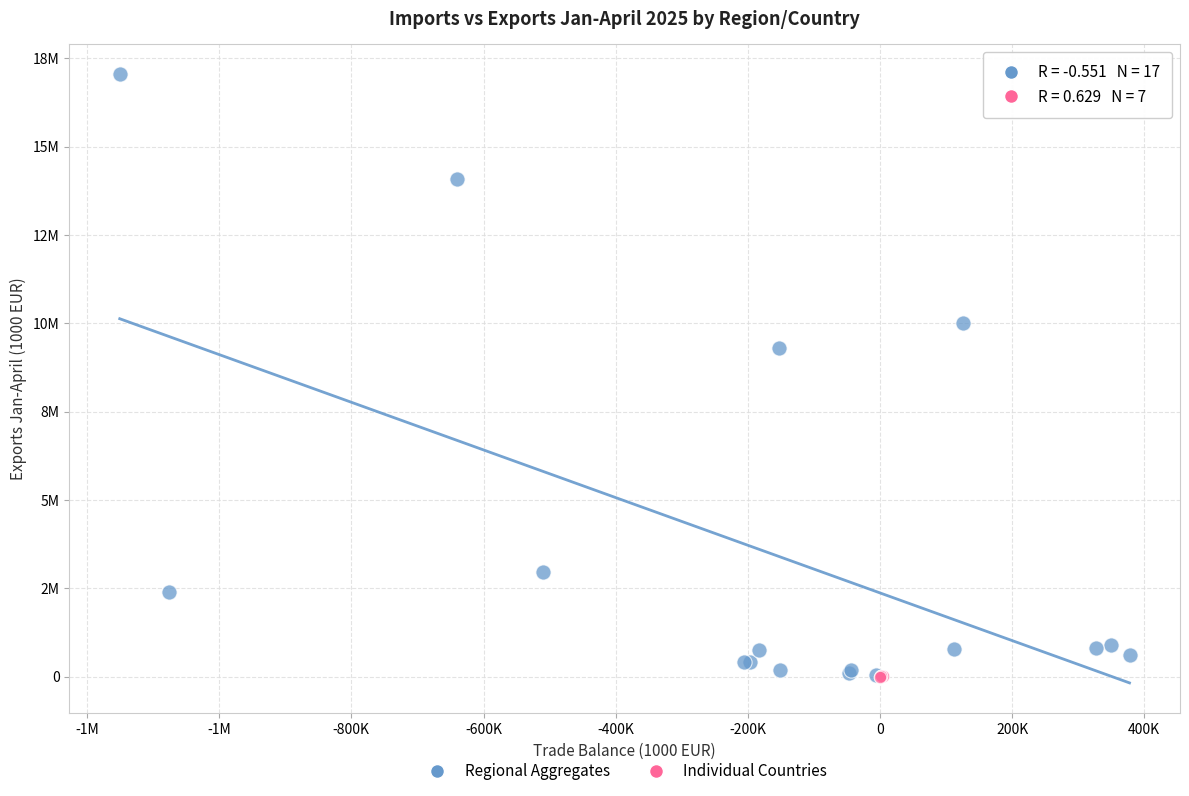

What are all the series names shown in the legend?

Regional Aggregates, Individual Countries